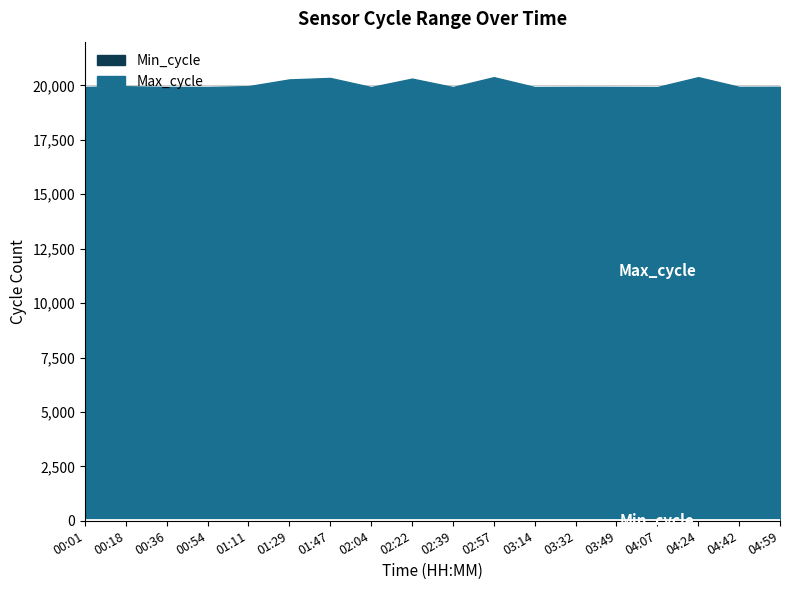

What is the label of the 6th point from the left?

01:29